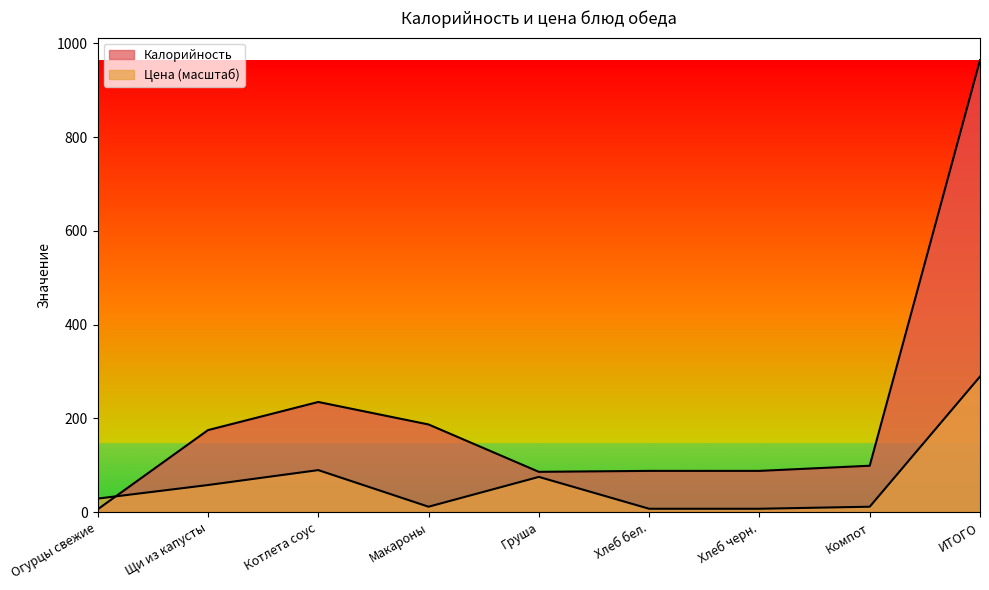

What is the sum of the Калорийность values at Щи из капусты and Хлеб черн.?

263.0